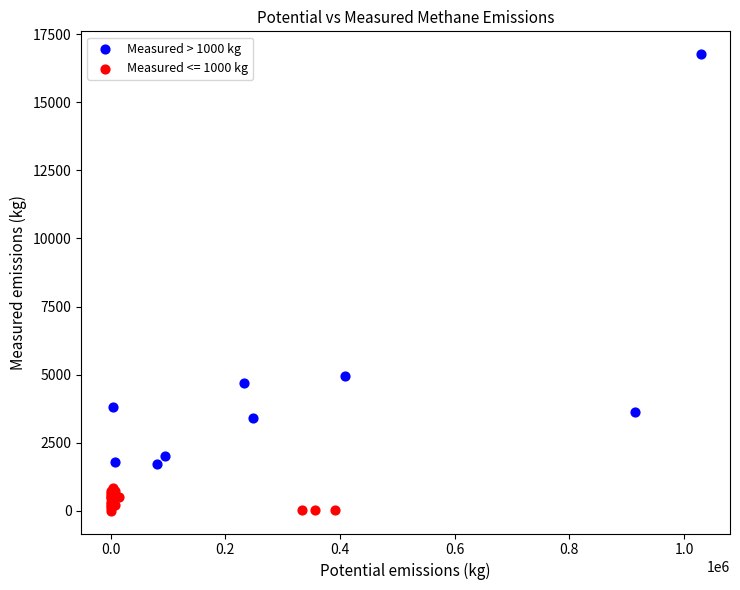

Which series has the widest spread of Y values?

Measured > 1000 kg